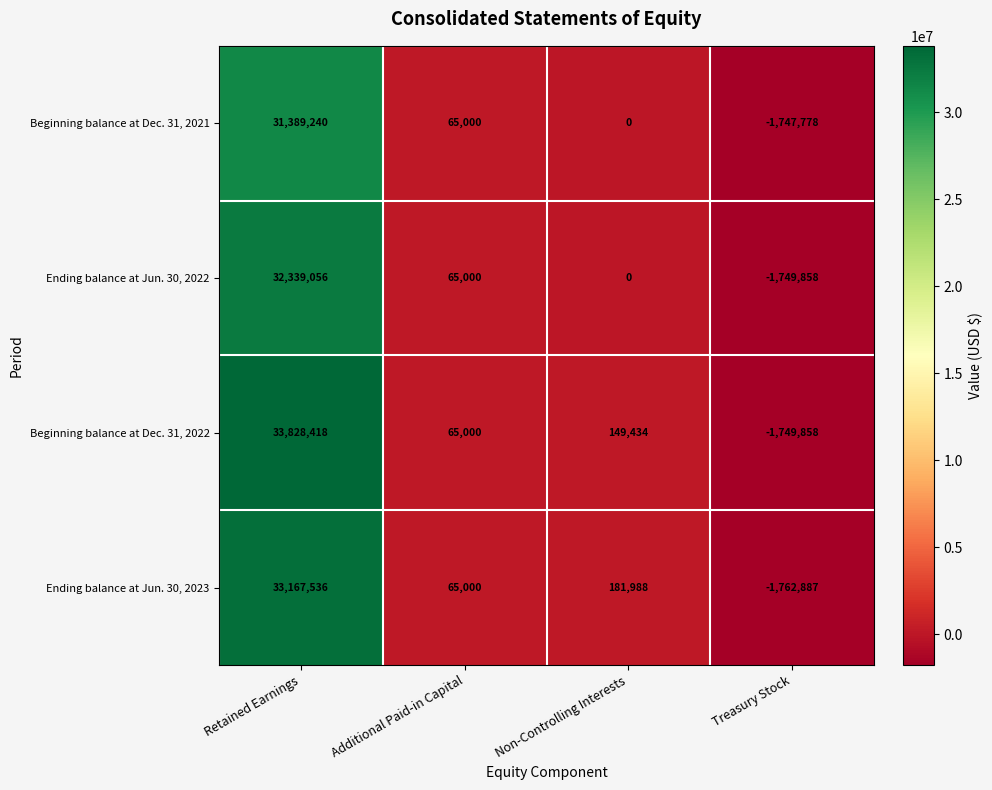

Reading left to right, list all the values displayed in this chart.

Beginning balance at Dec. 31, 2021: 31389240	65000	0	-1747778
Ending balance at Jun. 30, 2022: 32339056	65000	0	-1749858
Beginning balance at Dec. 31, 2022: 33828418	65000	149434	-1749858
Ending balance at Jun. 30, 2023: 33167536	65000	181988	-1762887